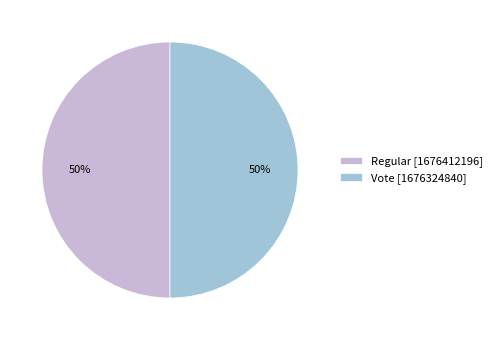

The Vote slice represents 36% of the pie. True or false?

False